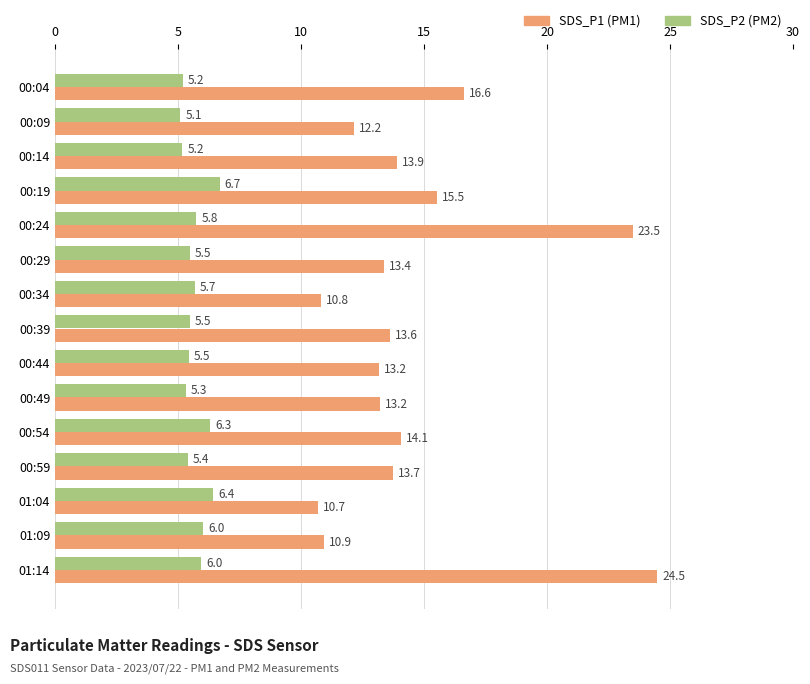

What is the greatest value displayed?

24.5